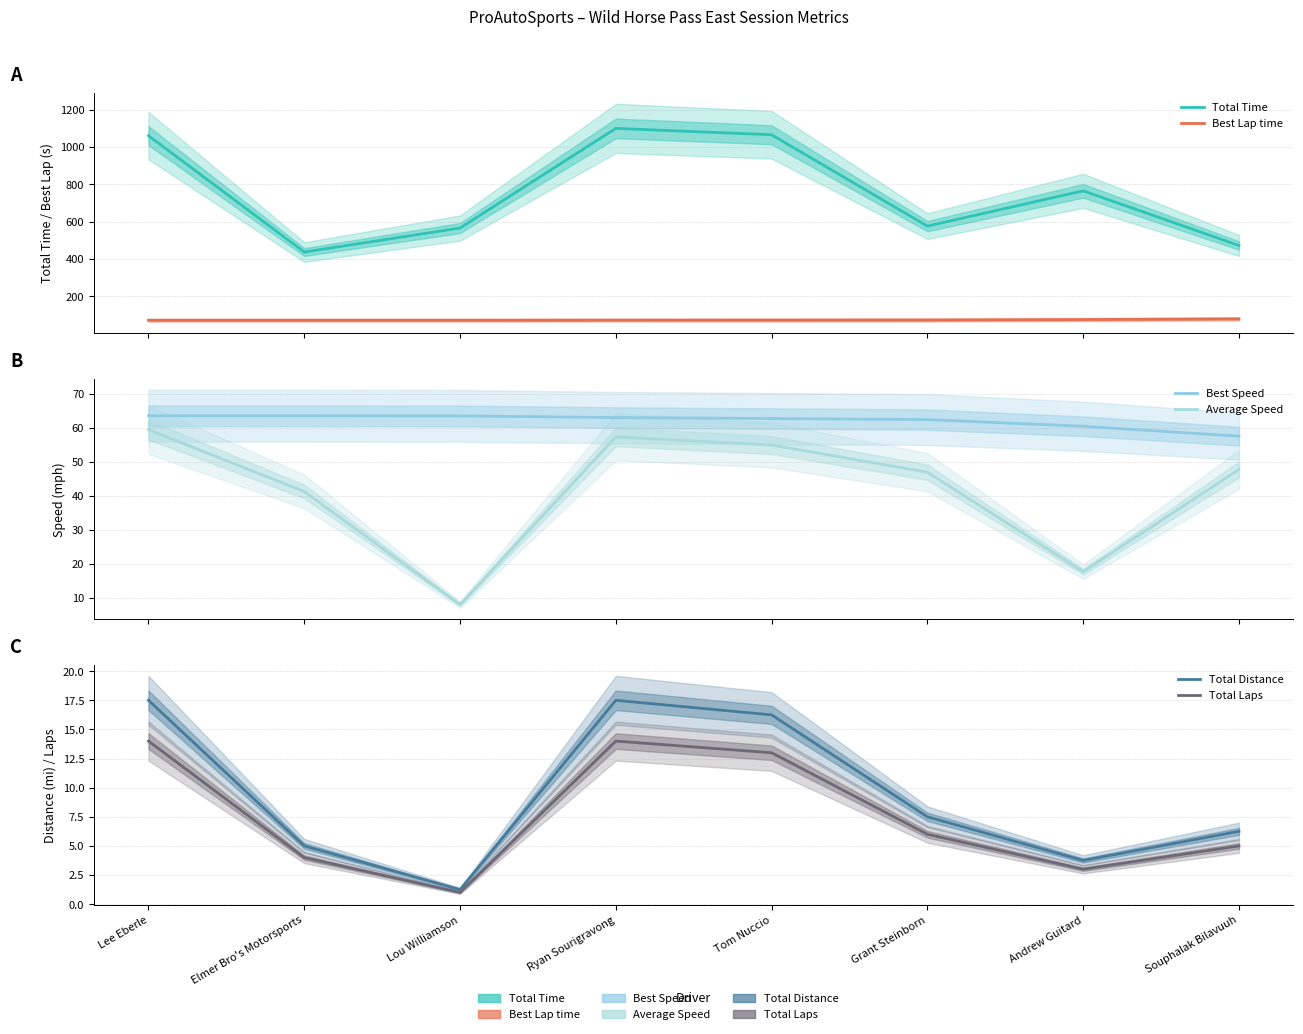

How many categories are shown in the chart?

8